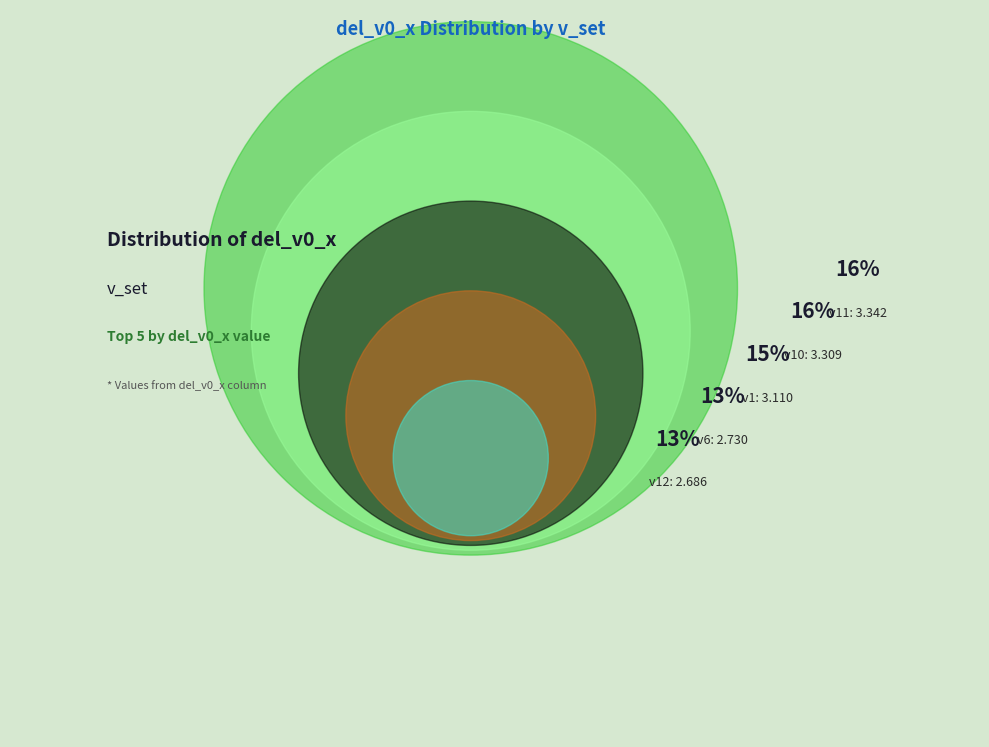

Do v2 and v8 together represent more than half of the pie?

No